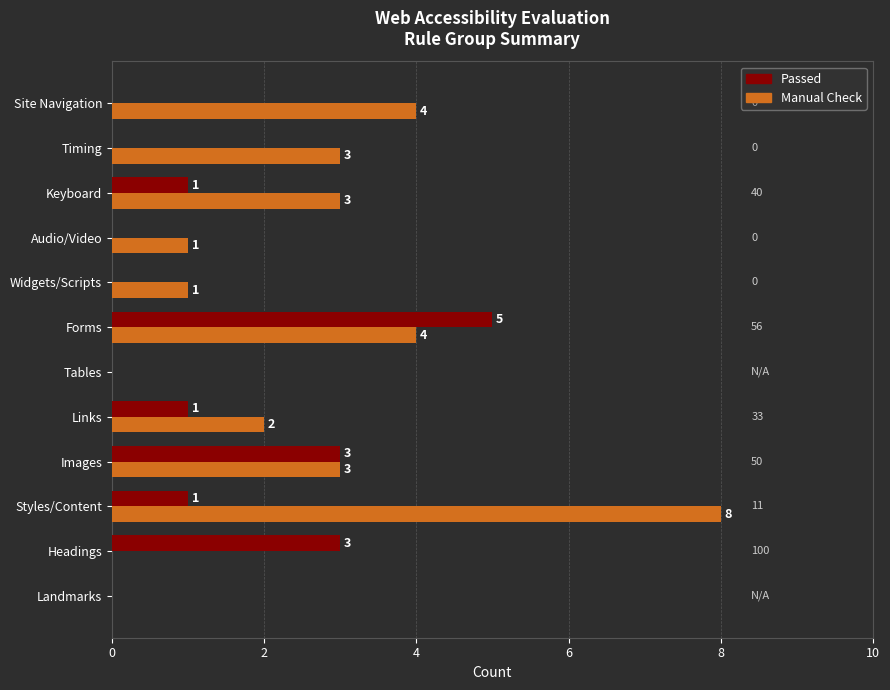

What is the sum of the Manual Check values at Styles/Content and Headings?

8